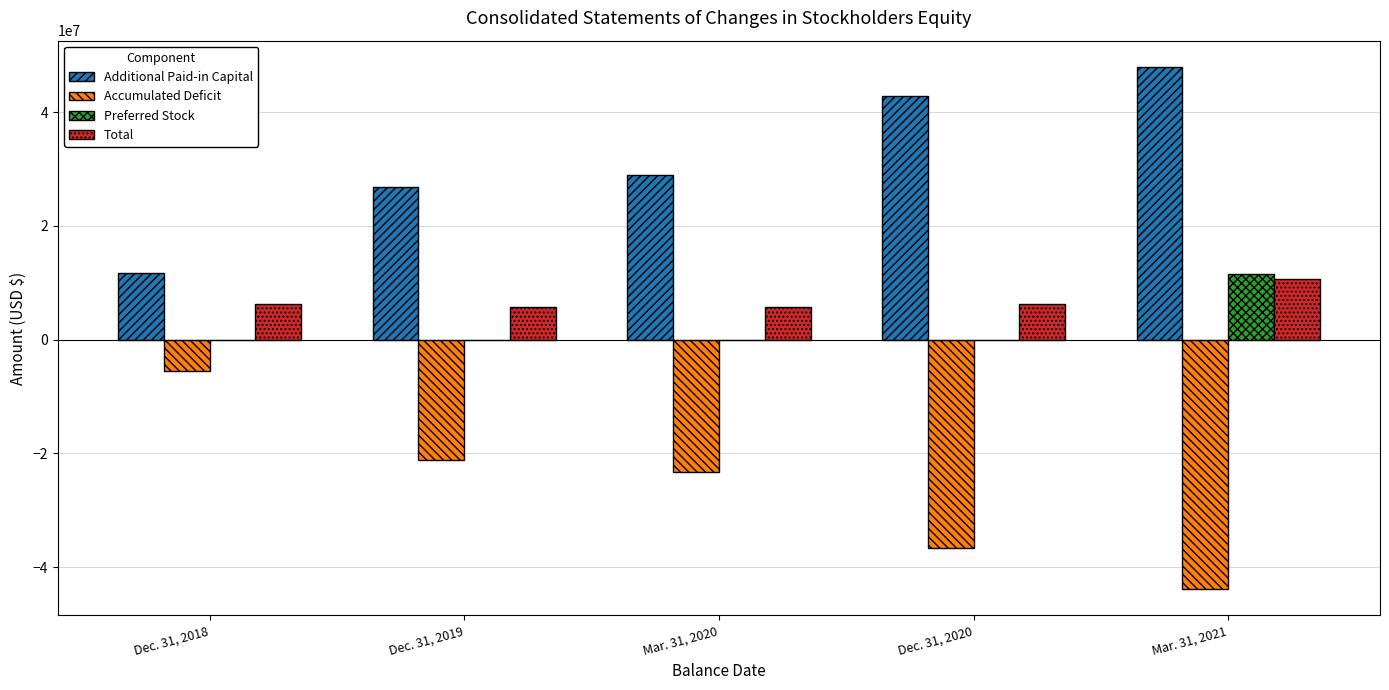

What is the average value of the Total series?

6931200